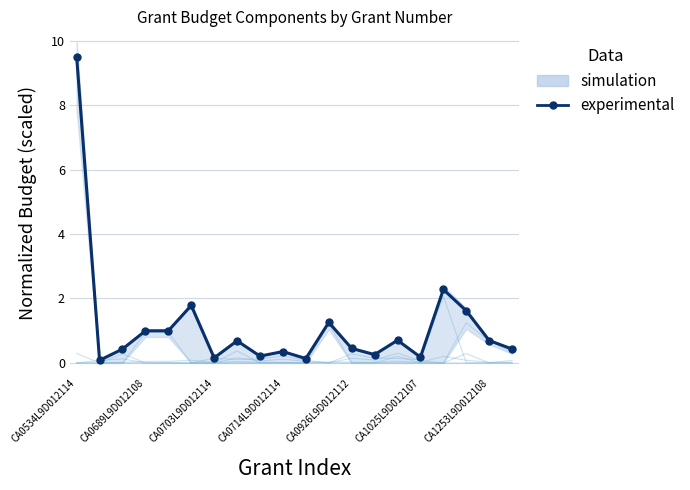

What is the average value?

1.2